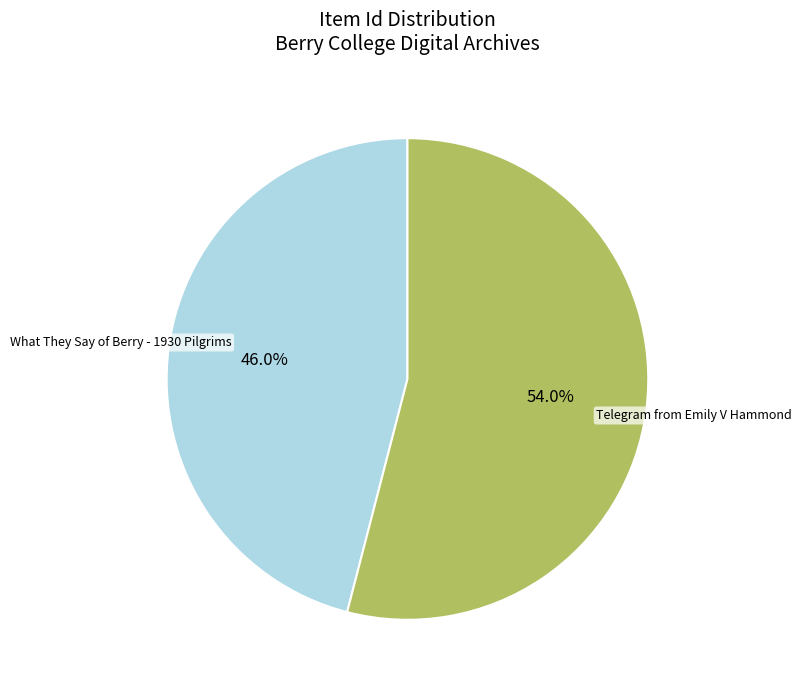

Is it true that Telegram from Emily V Hammond is 43% of the pie?

False